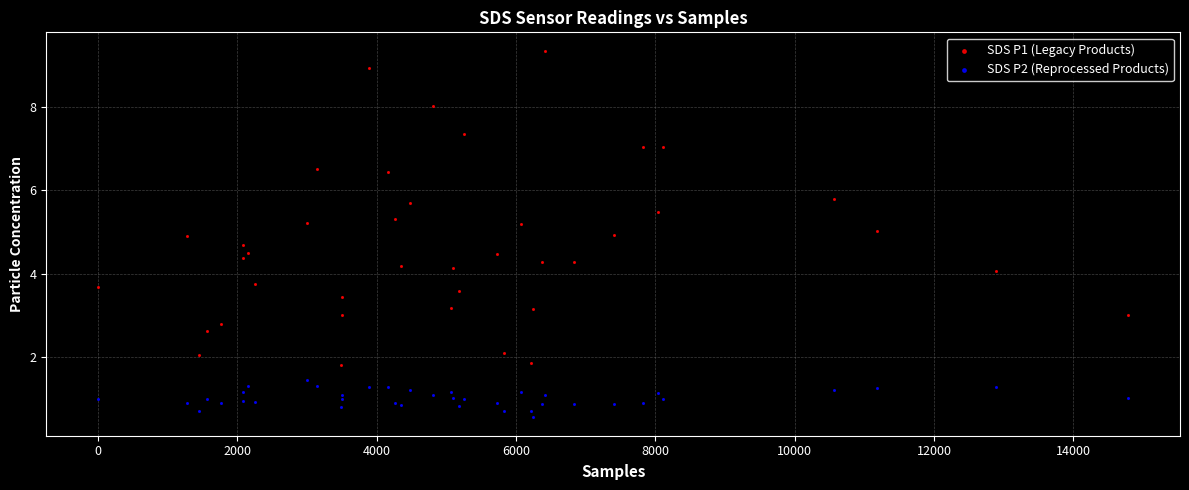

Which series has the largest Y range (max minus min)?

SDS P1 (Legacy Products)